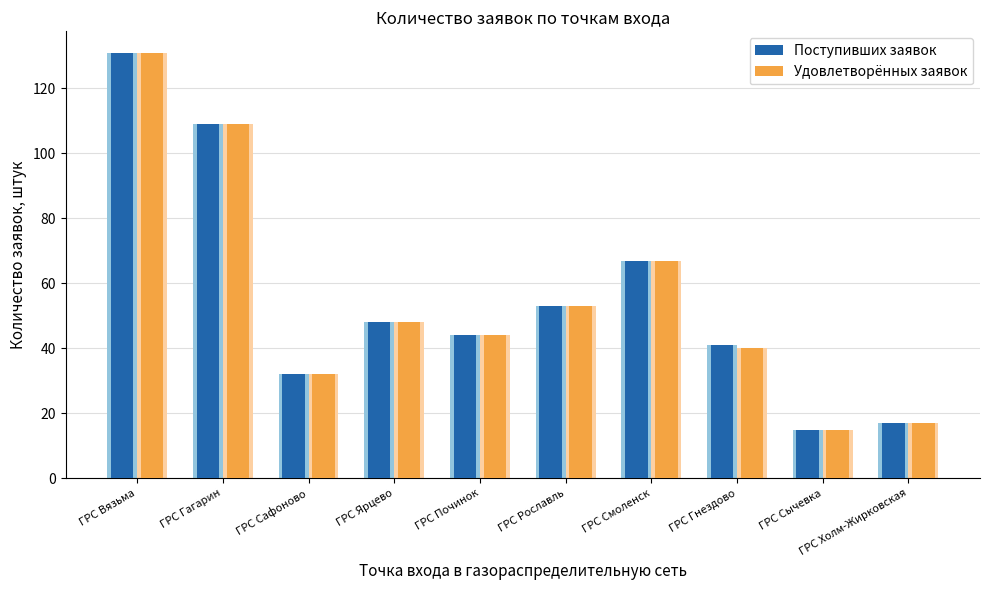

List the series in order of their peak value, highest first.

Поступивших заявок, Удовлетворённых заявок